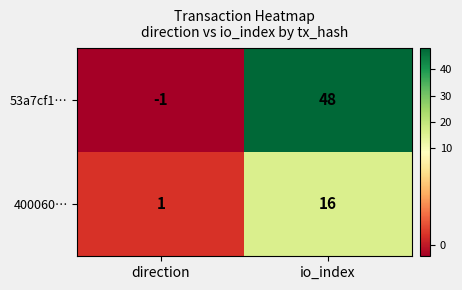

List the series in order of their peak value, lowest first.

400060…, 53a7cf1…